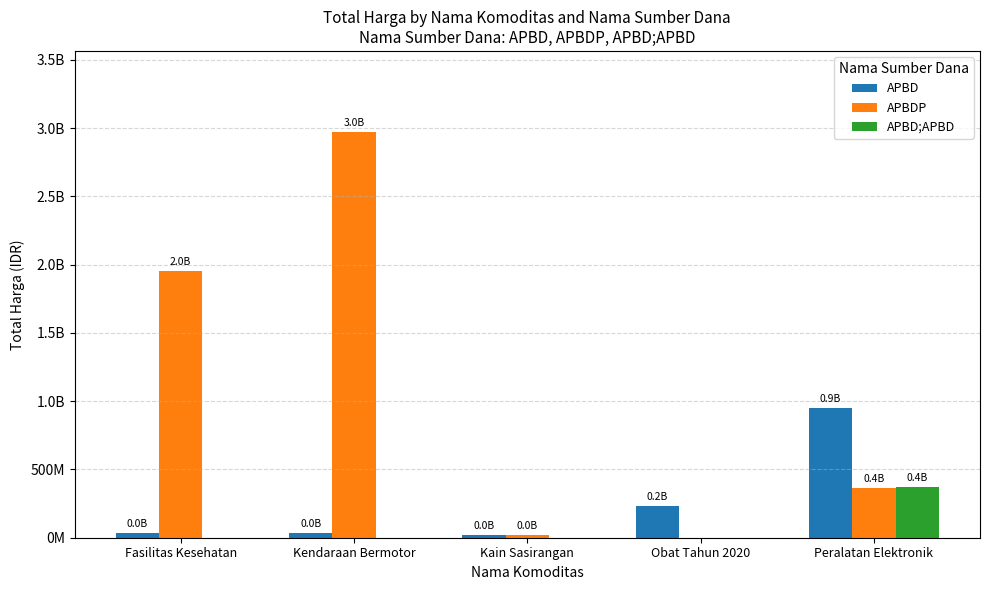

True or false: APBDP has a value of 362104800 at Peralatan Elektronik.

True